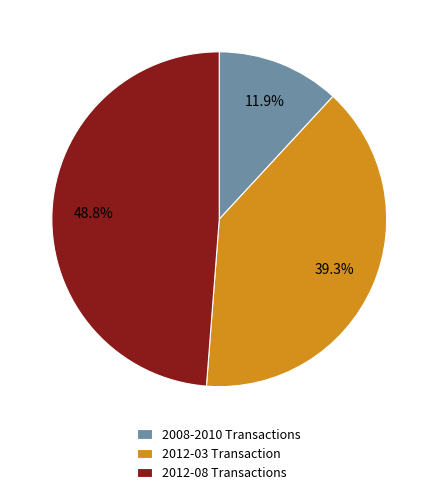

Which slice is the smallest?

2008-2010 Transactions